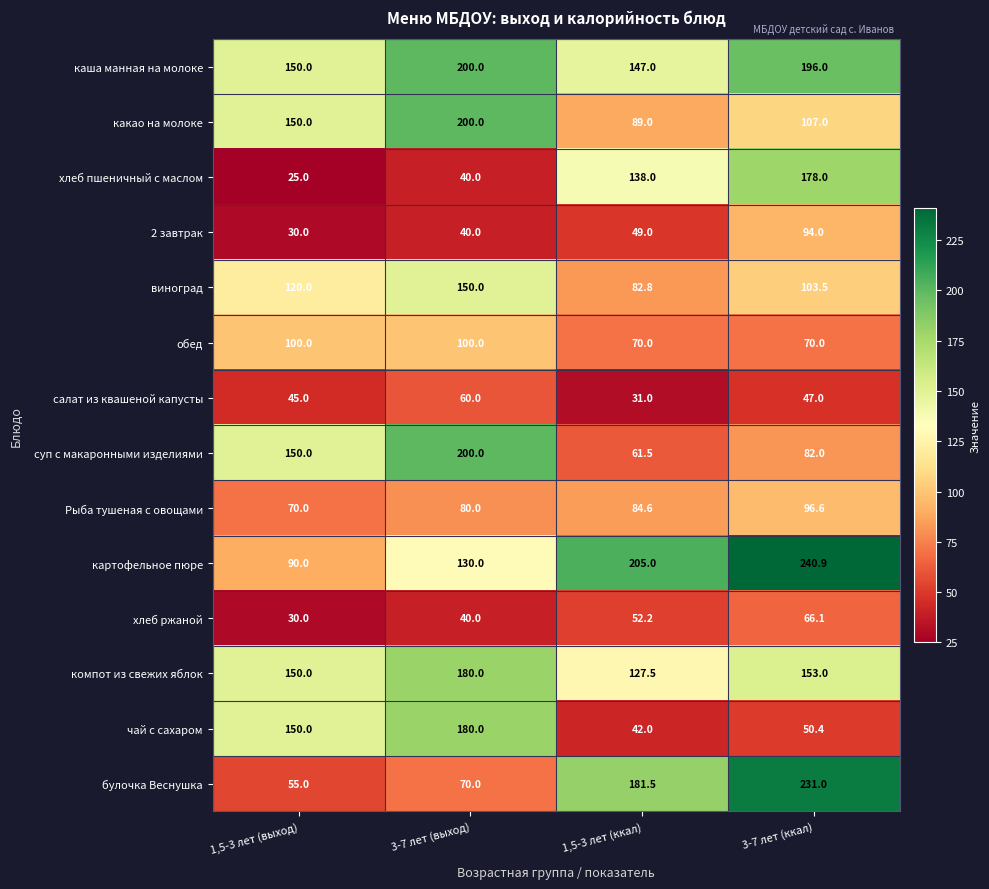

What is the difference between the 2 завтрак values at 1,5-3 лет (выход) and 3-7 лет (ккал)?

64.0